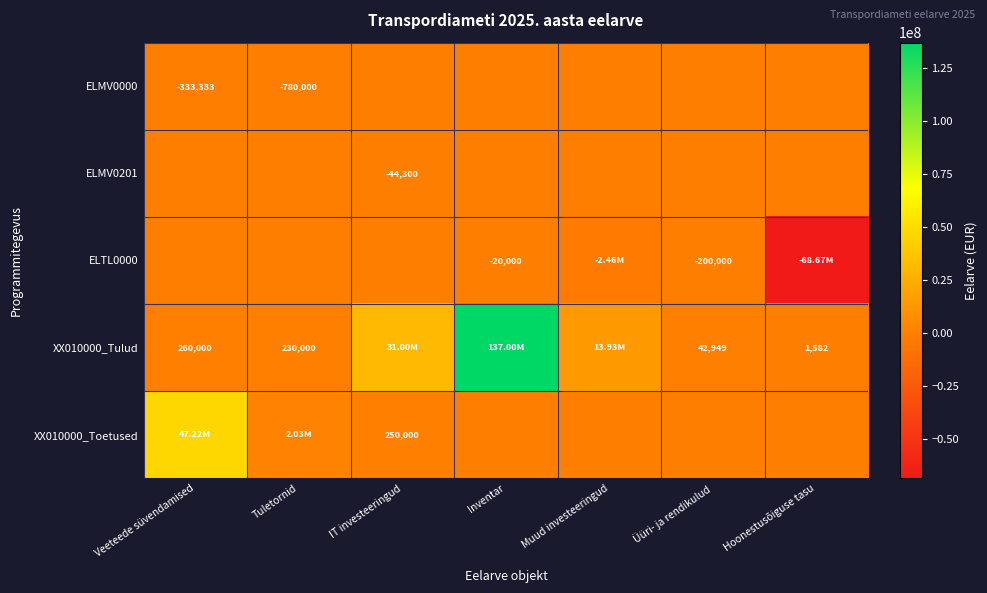

How many positive values does the XX010000_Toetused series have?

3